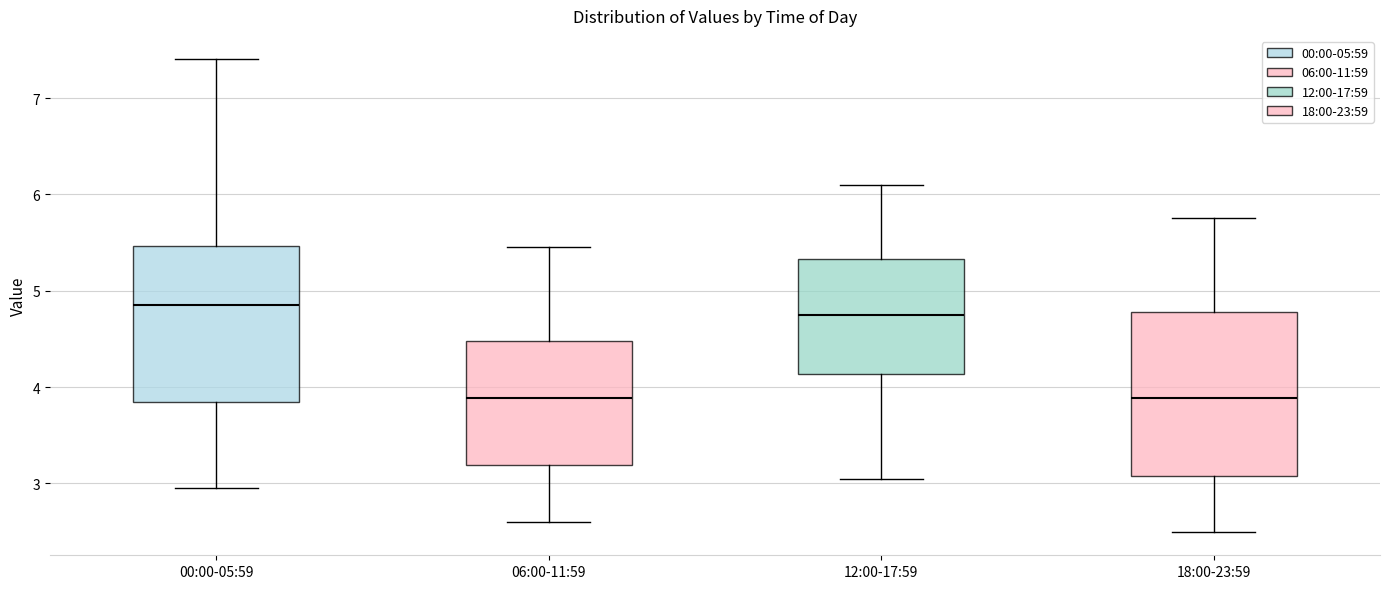

Reading left to right, transcribe this box plot: for each box, give where its median line is, the range the box spans, and where its two whiskers end, as read against the y-axis. The values are not printed on the chart, so give them approximately, as read against the axis.

00:00-05:59: median 4.9, box 3.8 to 5.5, whiskers 3.0 to 7.4
06:00-11:59: median 3.9, box 3.2 to 4.5, whiskers 2.6 to 5.5
12:00-17:59: median 4.8, box 4.1 to 5.3, whiskers 3.1 to 6.1
18:00-23:59: median 3.9, box 3.1 to 4.8, whiskers 2.5 to 5.8